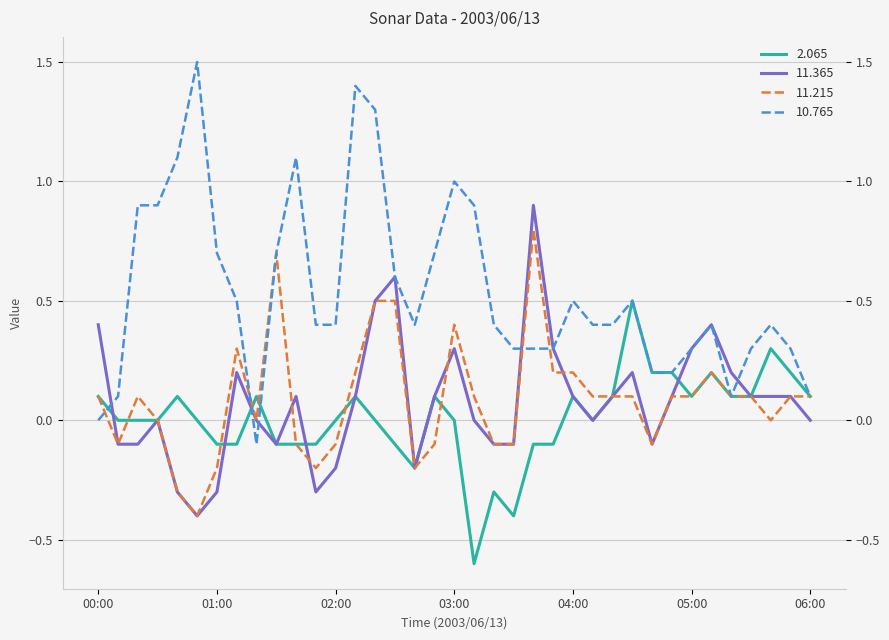

List the series in order of their peak value, highest first.

10.765, 11.365, 11.215, 2.065